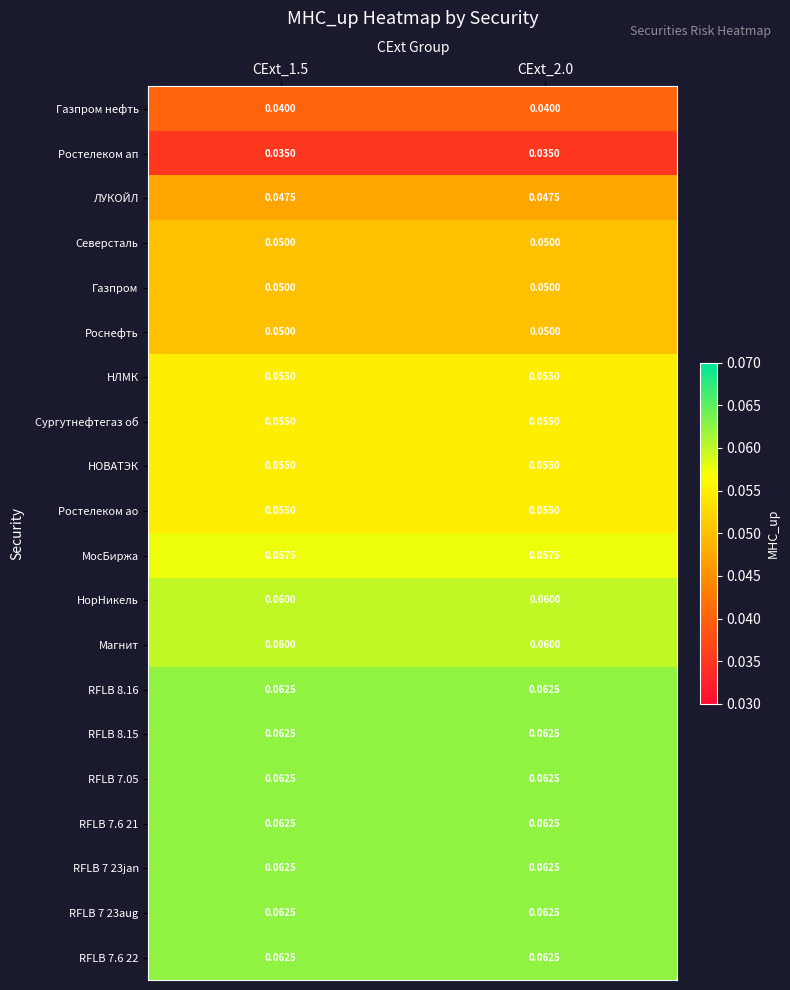

Count the number of categories in the chart.

2